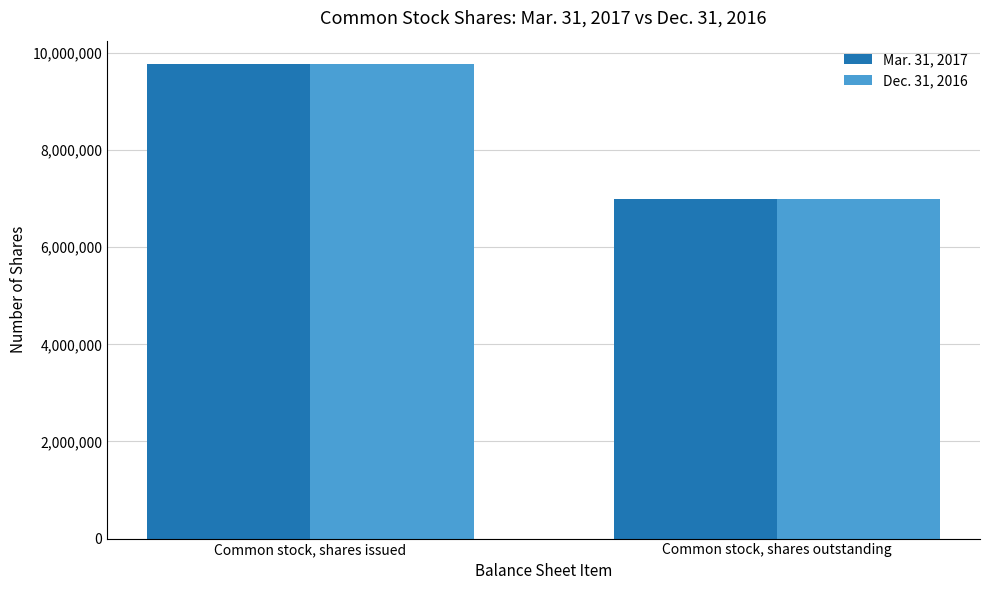

Is the value of Mar. 31, 2017 at Common stock, shares outstanding greater than the value of Dec. 31, 2016 at Common stock, shares issued?

No